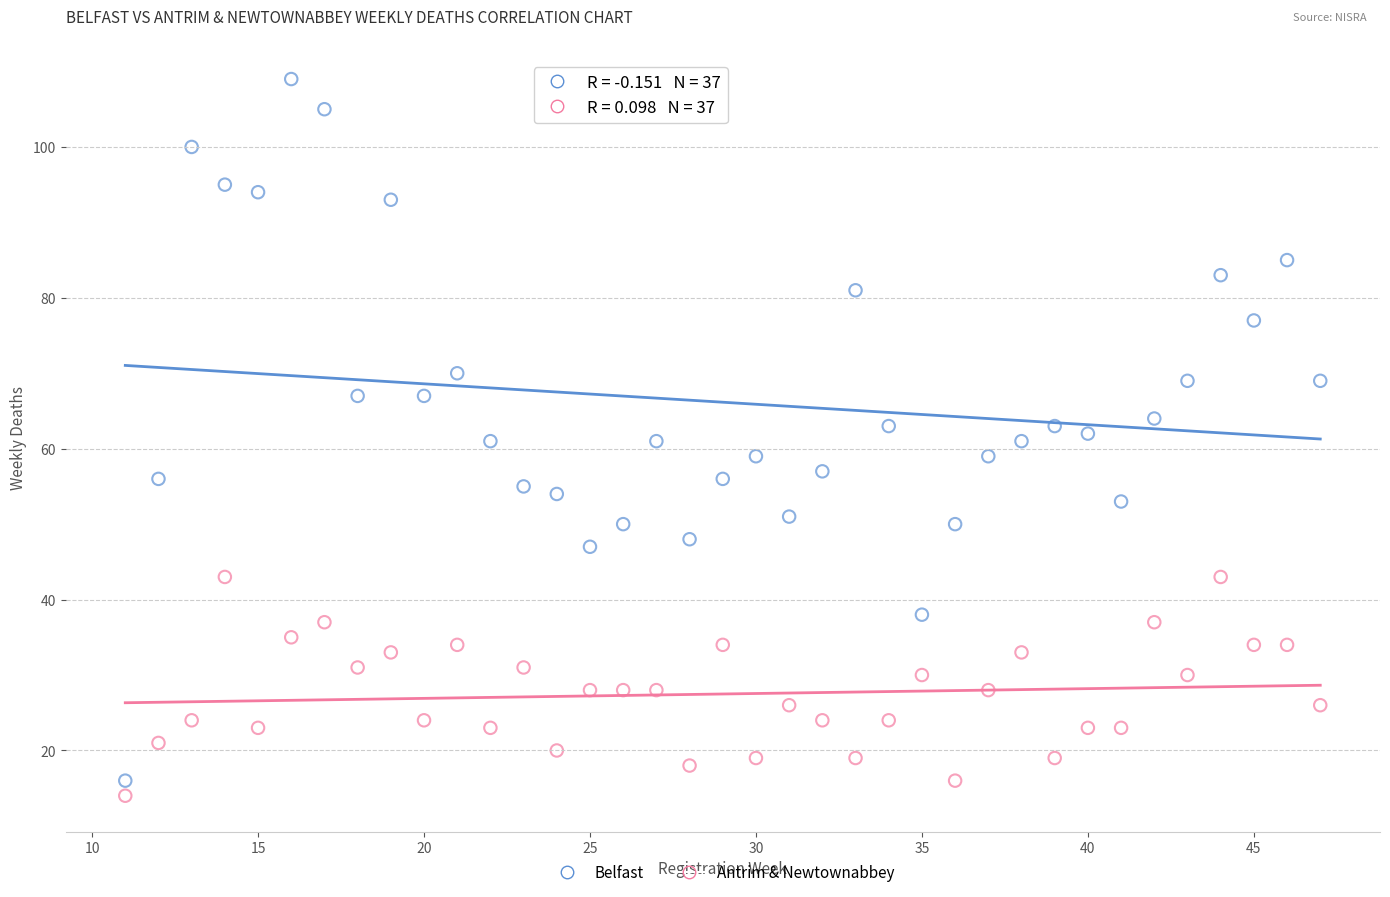

Which series reaches the minimum Y coordinate?

Antrim & Newtownabbey